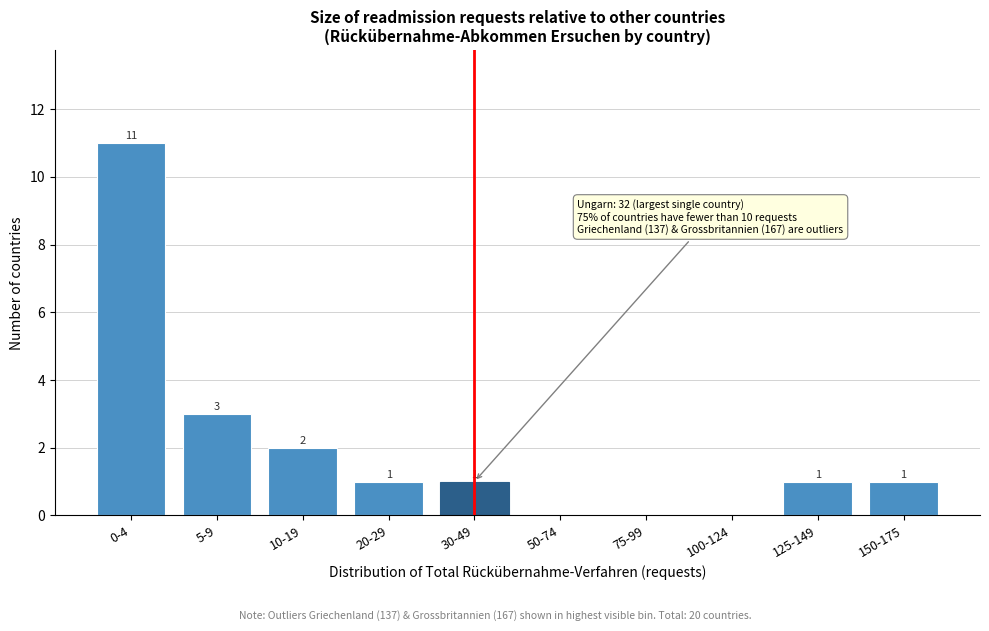

Reading left to right, what are all the values shown in this chart?

0-4=11	5-9=3	10-19=2	20-29=1	30-49=1	50-74=0	75-99=0	100-124=0	125-149=1	150-175=1